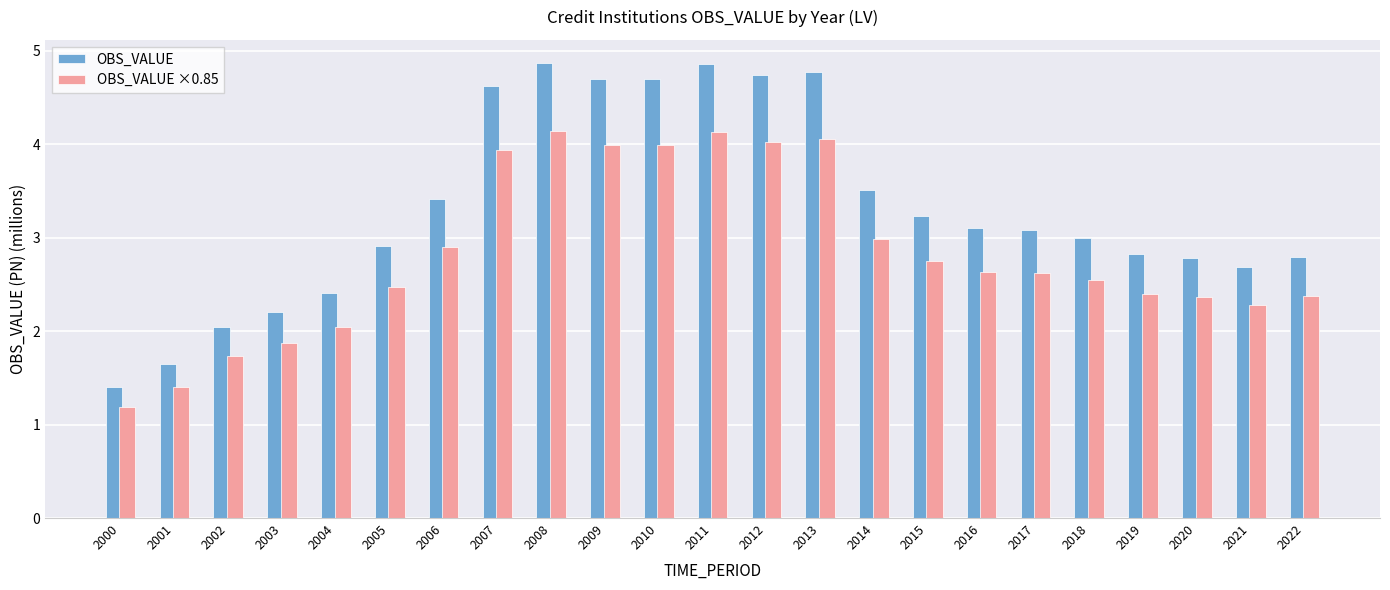

List the series in order of their peak value, lowest first.

OBS_VALUE ×0.85, OBS_VALUE